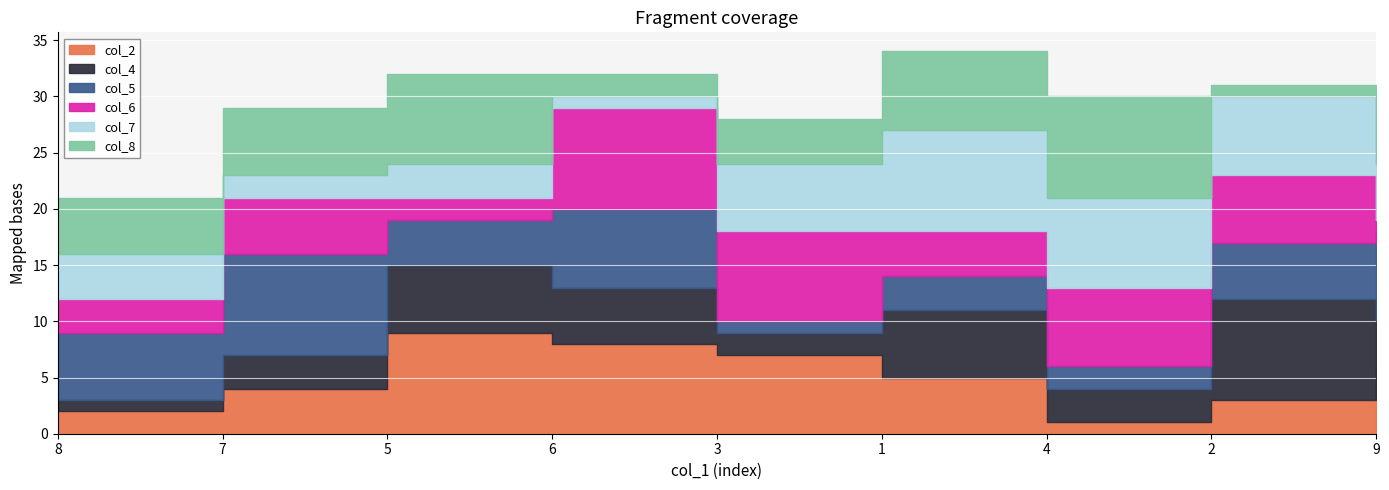

How many values in the col_8 series exceed 5?

4